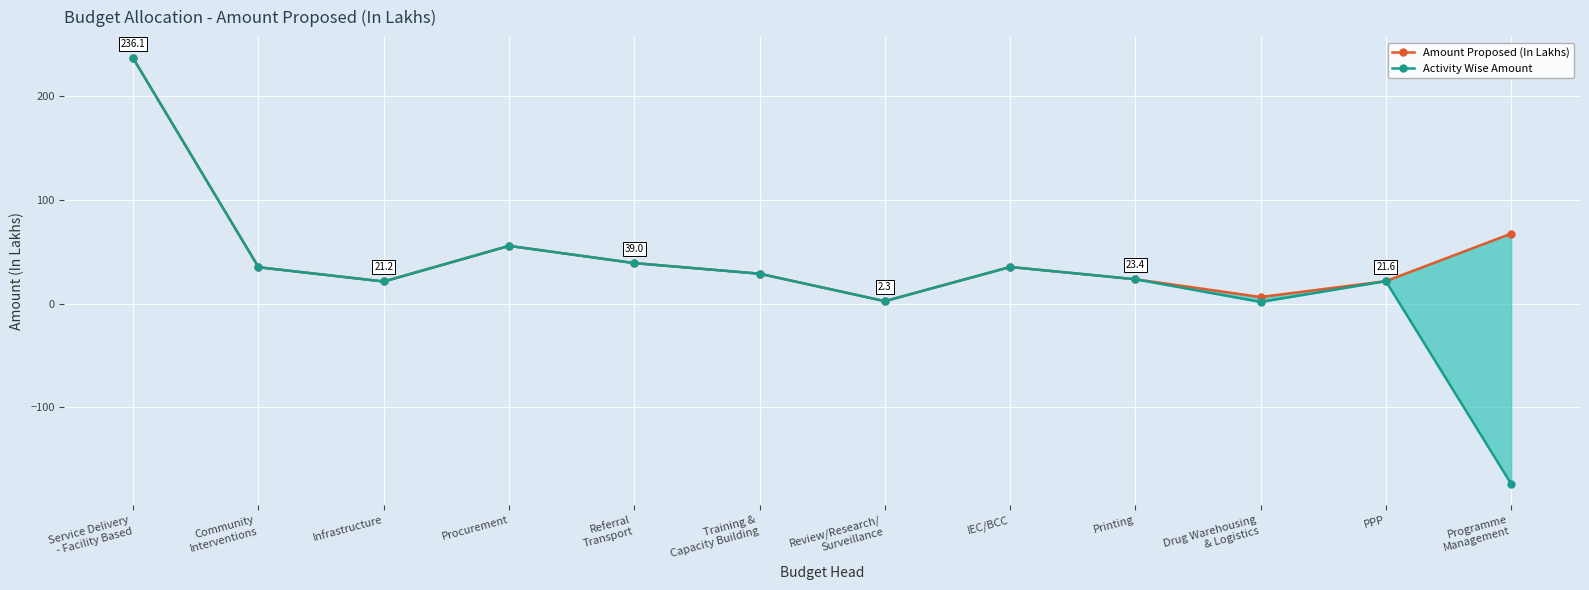

What is the value of the Amount Proposed (In Lakhs) point at the 10th from the left?

6.2